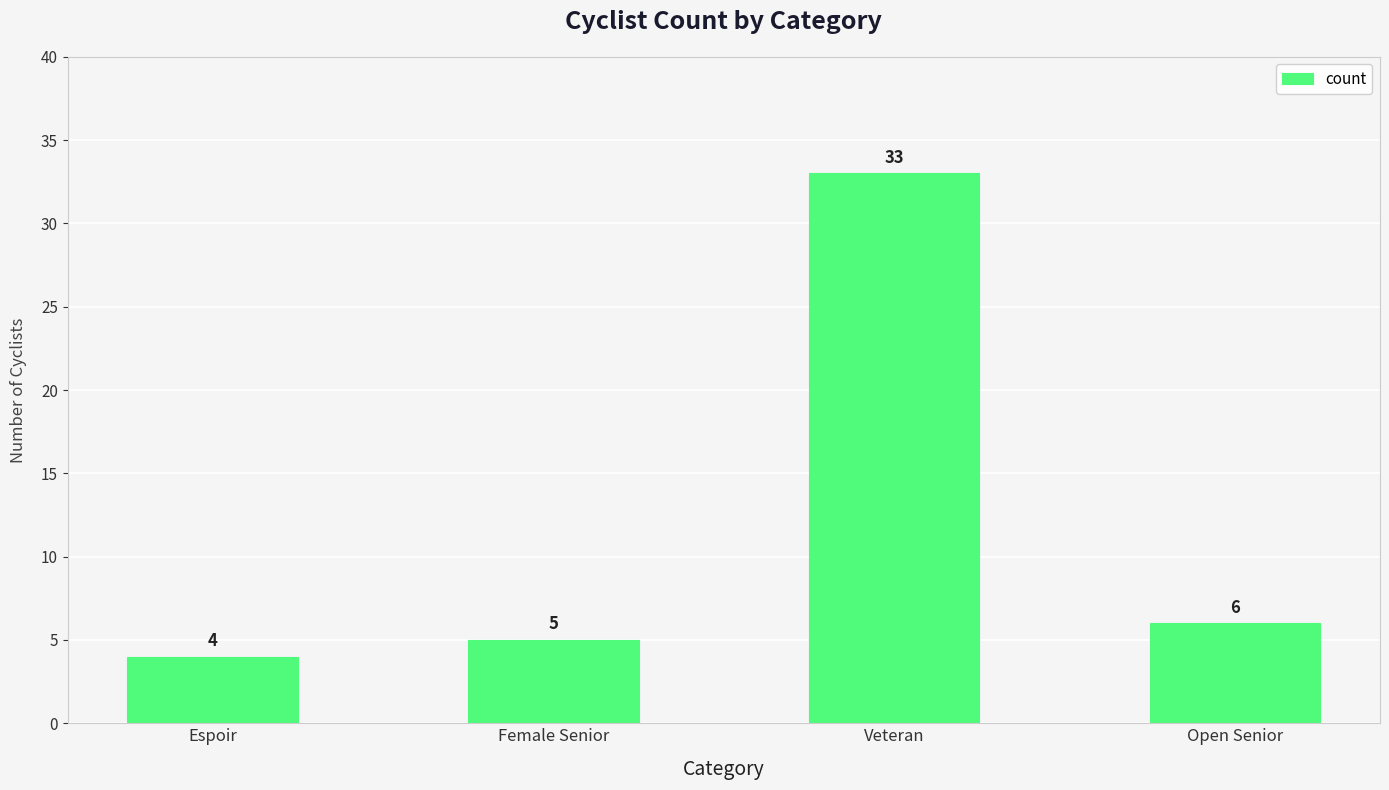

Which label corresponds to the smallest value in the chart?

Espoir